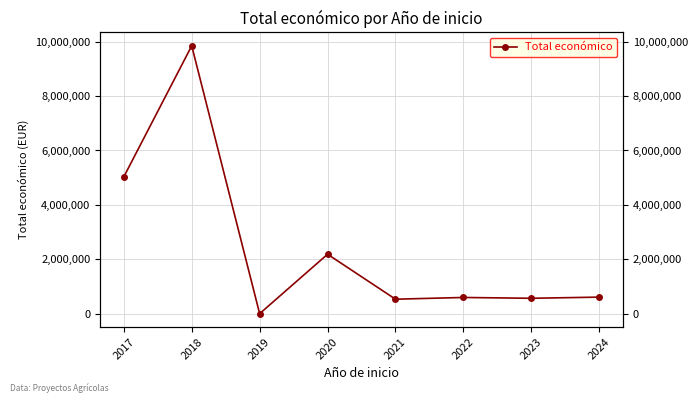

What is the difference between the values at 2020 and 2024?

1576571